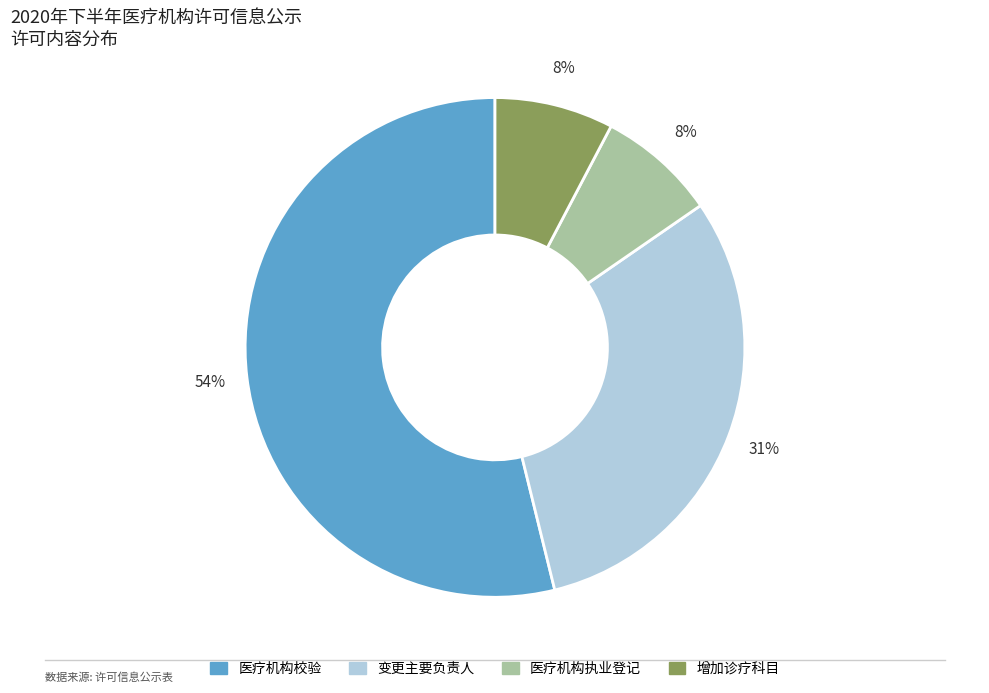

Count the number of slices in the pie.

4